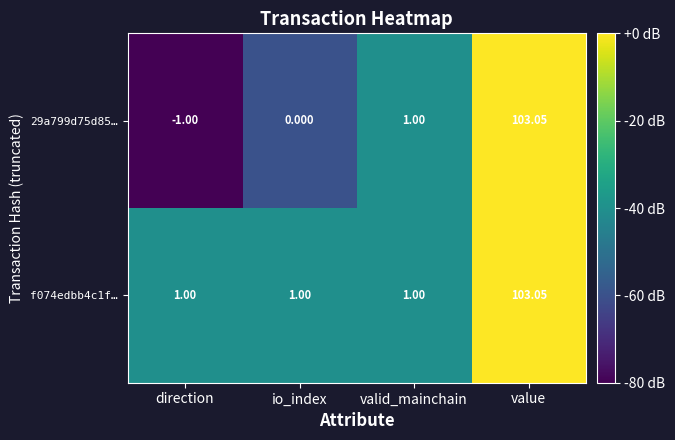

Which category has the highest value across all series?

value